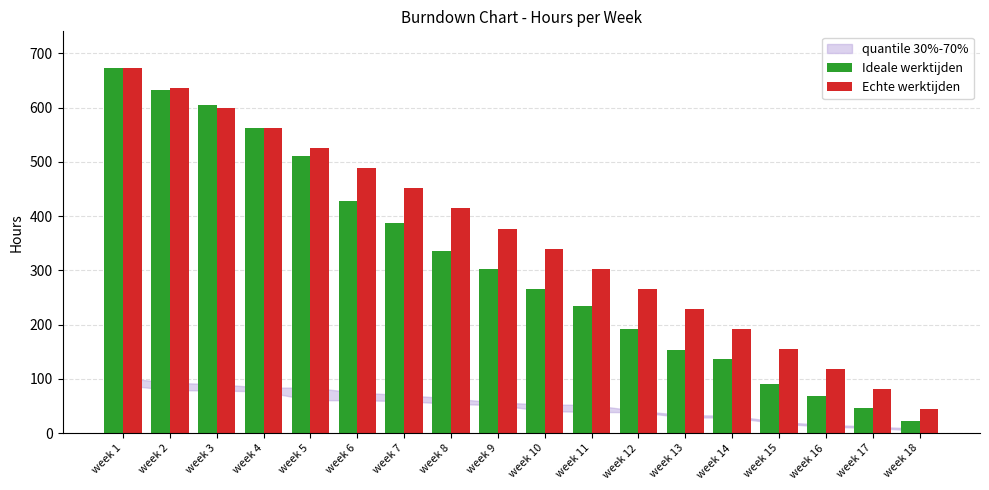

Reading left to right, extract all data points from this chart.

Ideale werktijden: week 1=673	week 2=633	week 3=605	week 4=563	week 5=511	week 6=427	week 7=388	week 8=336	week 9=302	week 10=266	week 11=234	week 12=192	week 13=154	week 14=137	week 15=91	week 16=69	week 17=47	week 18=23
Echte werktijden: week 1=673	week 2=636	week 3=599	week 4=562	week 5=525	week 6=488	week 7=451	week 8=414	week 9=377	week 10=340	week 11=303	week 12=266	week 13=229	week 14=192	week 15=155	week 16=118	week 17=81	week 18=44